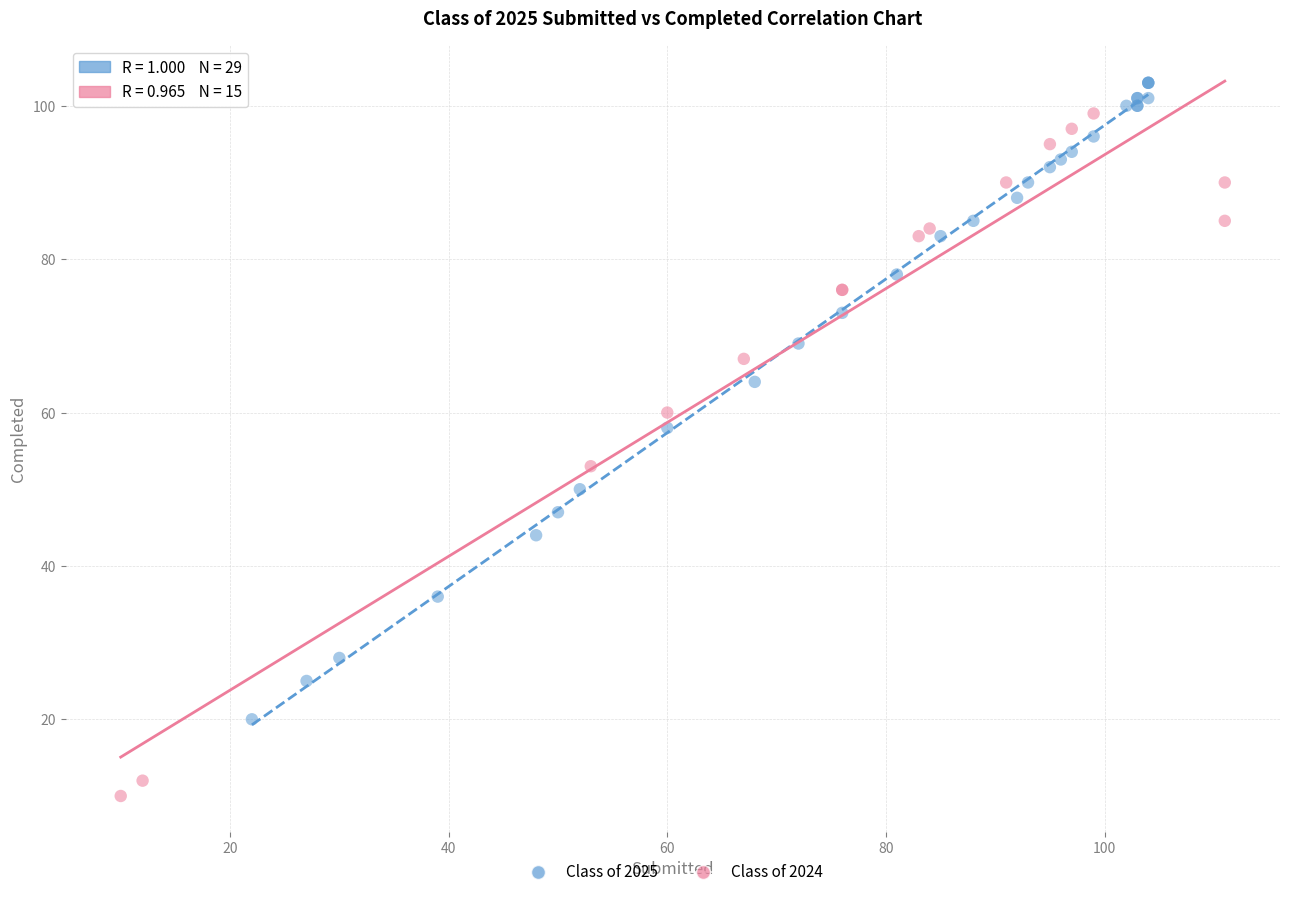

Which series contains the lowest Y value?

Class of 2024